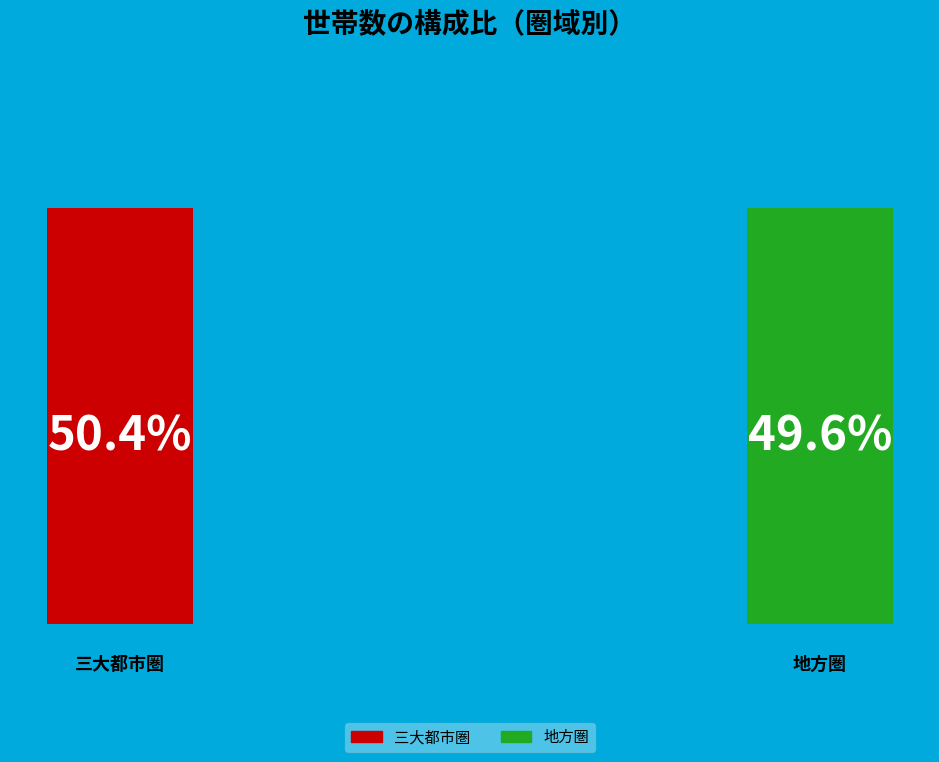

What percentage is the 三大都市圏 slice, to the nearest percent?

50%